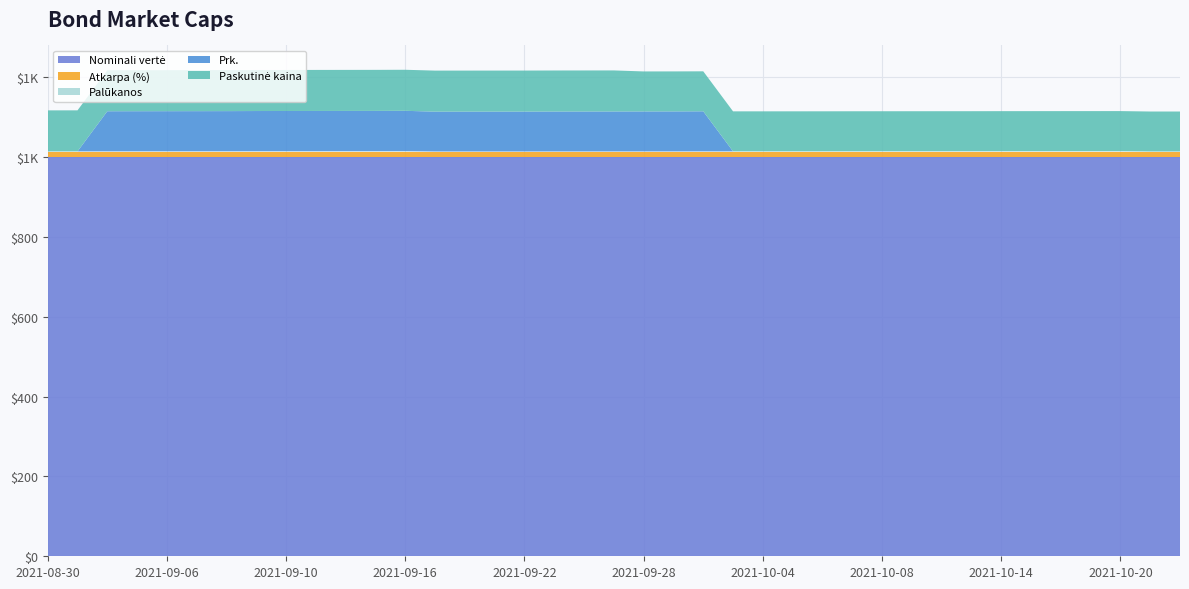

Reading left to right, extract all data points from this chart.

Paskutinė kaina: 2021-08-30=102.8	2021-09-01=102.8	2021-09-02=102.8	2021-09-03=102.8	2021-09-06=102.8	2021-09-07=102.8	2021-09-08=102.8	2021-09-09=102.8	2021-09-10=102.8	2021-09-13=102.8	2021-09-14=102.8	2021-09-15=102.8	2021-09-16=102.8	2021-09-17=102.8	2021-09-20=102.8	2021-09-21=102.8	2021-09-22=102.8	2021-09-23=102.8	2021-09-24=102.8	2021-09-27=102.8	2021-09-28=100.2	2021-09-29=100.2	2021-09-30=100.2	2021-10-01=100.2	2021-10-04=100.2	2021-10-05=100.2	2021-10-06=100.2	2021-10-07=100.2	2021-10-08=100.2	2021-10-11=100.2	2021-10-12=100.2	2021-10-13=100.2	2021-10-14=100.2	2021-10-15=100.2	2021-10-18=100.2	2021-10-19=100.2	2021-10-20=100.2	2021-10-21=100.2	2021-10-22=100.2
Prk.: 2021-08-30=0.0	2021-09-01=0.0	2021-09-02=100.4	2021-09-03=100.5	2021-09-06=100.5	2021-09-07=100.5	2021-09-08=100.6	2021-09-09=100.7	2021-09-10=100.7	2021-09-13=100.8	2021-09-14=100.8	2021-09-15=100.9	2021-09-16=101.0	2021-09-17=99.8	2021-09-20=99.9	2021-09-21=99.9	2021-09-22=100.0	2021-09-23=100.1	2021-09-24=100.1	2021-09-27=100.2	2021-09-28=100.2	2021-09-29=100.2	2021-09-30=100.3	2021-10-01=0.0	2021-10-04=0.0	2021-10-05=0.0	2021-10-06=0.0	2021-10-07=0.0	2021-10-08=0.0	2021-10-11=0.0	2021-10-12=0.0	2021-10-13=0.0	2021-10-14=0.0	2021-10-15=0.0	2021-10-18=0.0	2021-10-19=0.0	2021-10-20=0.0	2021-10-21=0.0	2021-10-22=0.0
Palūkanos: 2021-08-30=0.2	2021-09-01=0.3	2021-09-02=0.4	2021-09-03=0.5	2021-09-06=0.5	2021-09-07=0.5	2021-09-08=0.6	2021-09-09=0.7	2021-09-10=0.7	2021-09-13=0.8	2021-09-14=0.8	2021-09-15=0.9	2021-09-16=1.0	2021-09-17=0.0	2021-09-20=0.0	2021-09-21=0.0	2021-09-22=0.0	2021-09-23=0.1	2021-09-24=0.1	2021-09-27=0.2	2021-09-28=0.2	2021-09-29=0.2	2021-09-30=0.3	2021-10-01=0.4	2021-10-04=0.4	2021-10-05=0.5	2021-10-06=0.5	2021-10-07=0.6	2021-10-08=0.7	2021-10-11=0.7	2021-10-12=0.7	2021-10-13=0.8	2021-10-14=0.9	2021-10-15=0.9	2021-10-18=1.0	2021-10-19=1.0	2021-10-20=1.1	2021-10-21=0.0	2021-10-22=0.0
Nominali vertė: 2021-08-30=1000.0	2021-09-01=1000.0	2021-09-02=1000.0	2021-09-03=1000.0	2021-09-06=1000.0	2021-09-07=1000.0	2021-09-08=1000.0	2021-09-09=1000.0	2021-09-10=1000.0	2021-09-13=1000.0	2021-09-14=1000.0	2021-09-15=1000.0	2021-09-16=1000.0	2021-09-17=1000.0	2021-09-20=1000.0	2021-09-21=1000.0	2021-09-22=1000.0	2021-09-23=1000.0	2021-09-24=1000.0	2021-09-27=1000.0	2021-09-28=1000.0	2021-09-29=1000.0	2021-09-30=1000.0	2021-10-01=1000.0	2021-10-04=1000.0	2021-10-05=1000.0	2021-10-06=1000.0	2021-10-07=1000.0	2021-10-08=1000.0	2021-10-11=1000.0	2021-10-12=1000.0	2021-10-13=1000.0	2021-10-14=1000.0	2021-10-15=1000.0	2021-10-18=1000.0	2021-10-19=1000.0	2021-10-20=1000.0	2021-10-21=1000.0	2021-10-22=1000.0
Atkarpa (%): 2021-08-30=14.0	2021-09-01=14.0	2021-09-02=14.0	2021-09-03=14.0	2021-09-06=14.0	2021-09-07=14.0	2021-09-08=14.0	2021-09-09=14.0	2021-09-10=14.0	2021-09-13=14.0	2021-09-14=14.0	2021-09-15=14.0	2021-09-16=14.0	2021-09-17=14.0	2021-09-20=14.0	2021-09-21=14.0	2021-09-22=14.0	2021-09-23=14.0	2021-09-24=14.0	2021-09-27=14.0	2021-09-28=14.0	2021-09-29=14.0	2021-09-30=14.0	2021-10-01=14.0	2021-10-04=14.0	2021-10-05=14.0	2021-10-06=14.0	2021-10-07=14.0	2021-10-08=14.0	2021-10-11=14.0	2021-10-12=14.0	2021-10-13=14.0	2021-10-14=14.0	2021-10-15=14.0	2021-10-18=14.0	2021-10-19=14.0	2021-10-20=14.0	2021-10-21=14.0	2021-10-22=14.0